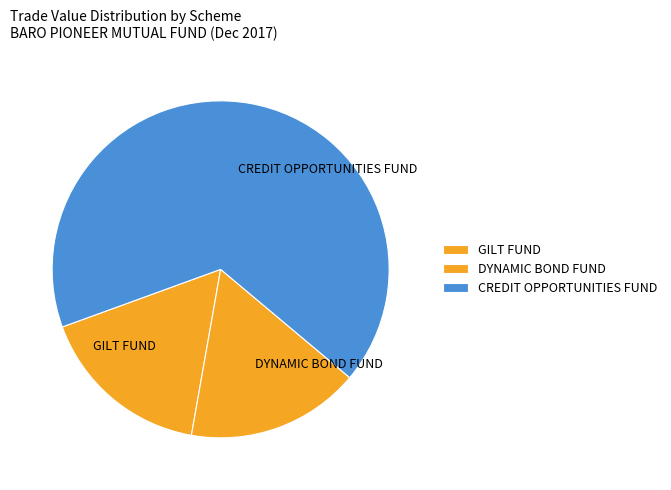

The DYNAMIC BOND FUND slice represents 11% of the pie. True or false?

False